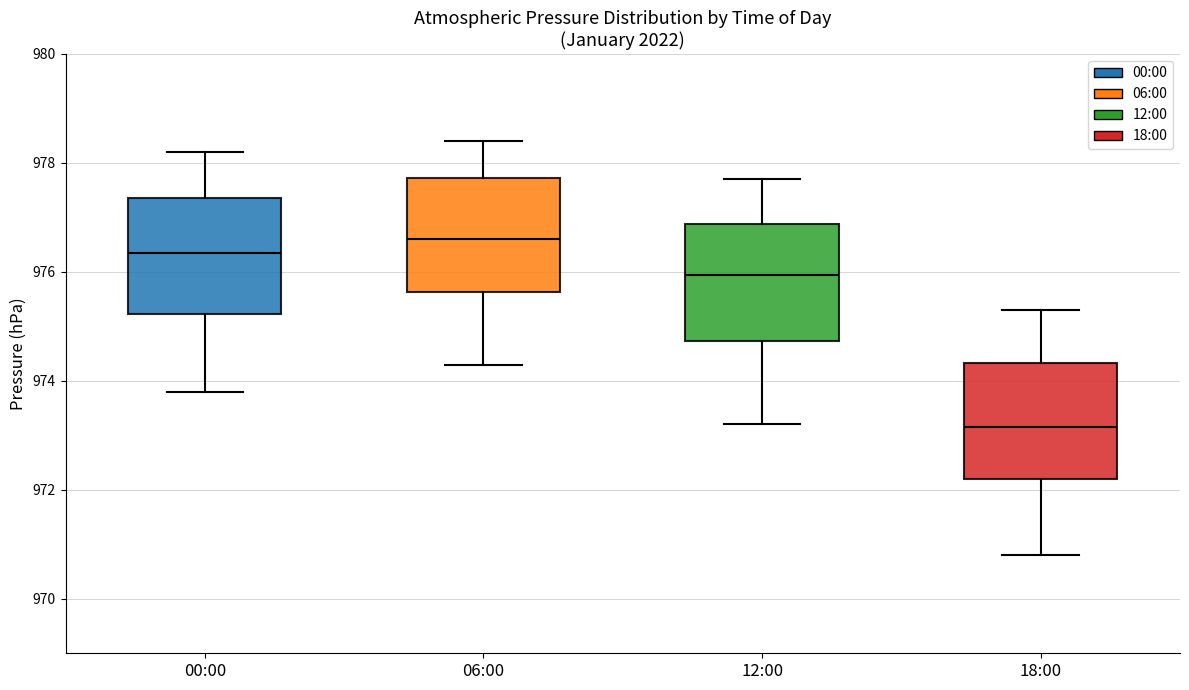

Reading left to right, transcribe this box plot: for each box, give where its median line is, the range the box spans, and where its two whiskers end, as read against the y-axis. The values are not printed on the chart, so give them approximately, as read against the axis.

00:00: median 976.4, box 975.2 to 977.4, whiskers 973.8 to 978.2
06:00: median 976.6, box 975.6 to 977.8, whiskers 974.4 to 978.4
12:00: median 976.0, box 974.8 to 976.8, whiskers 973.2 to 977.8
18:00: median 973.2, box 972.2 to 974.4, whiskers 970.8 to 975.4